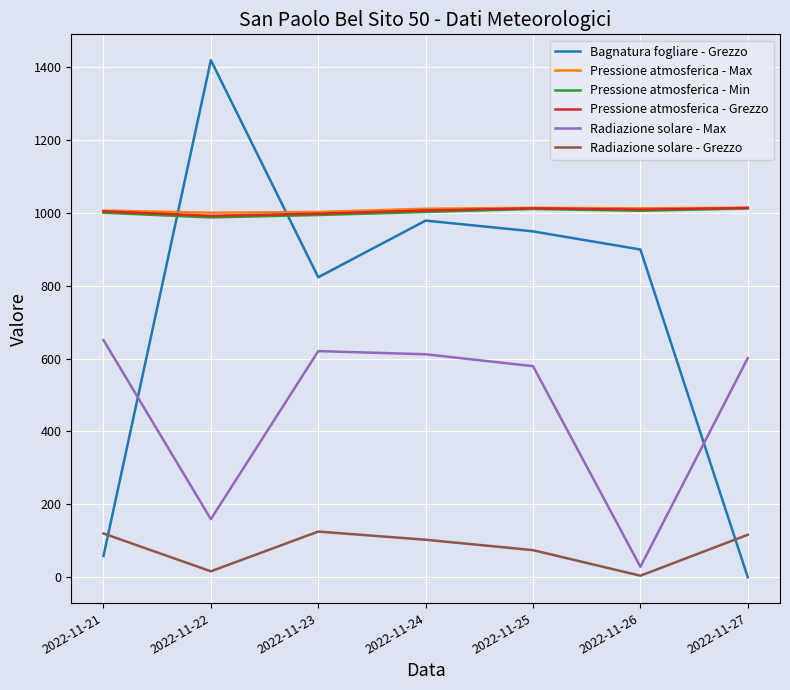

True or false: Radiazione solare - Grezzo and Bagnatura fogliare - Grezzo intersect in this chart.

True